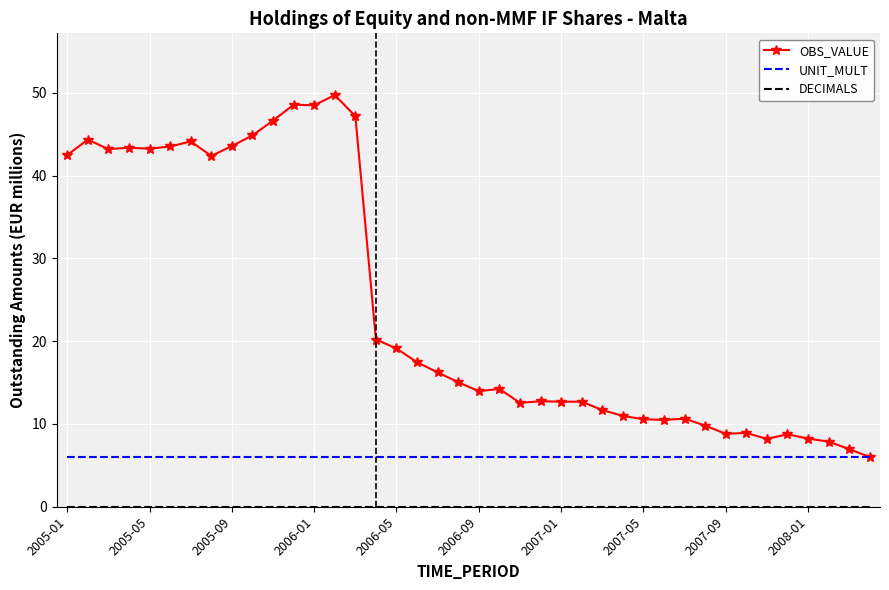

Which series has the largest total across all categories?

OBS_VALUE